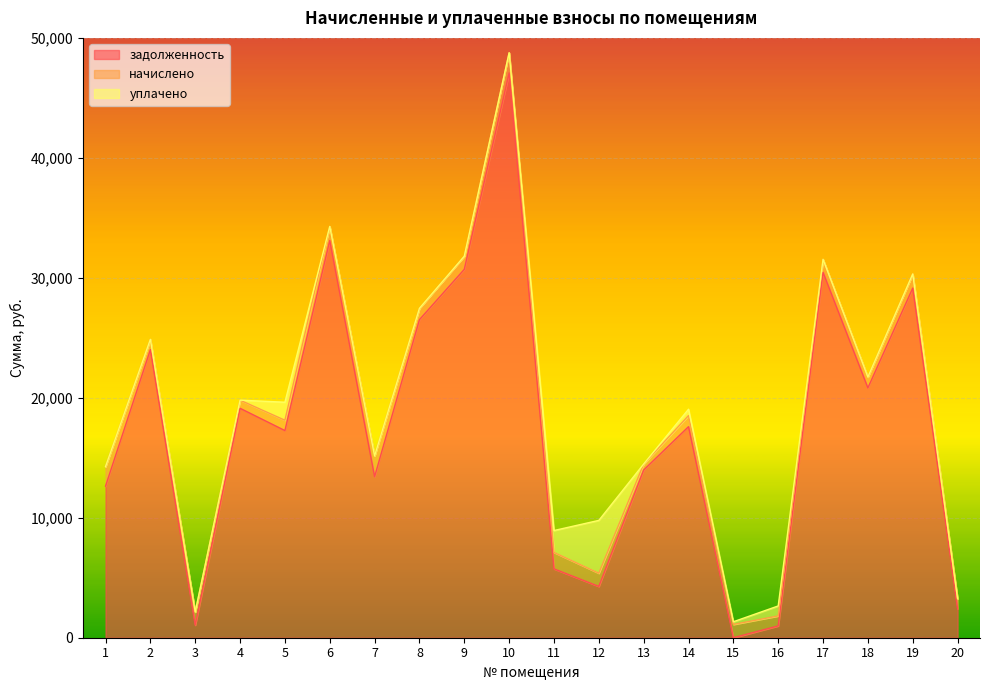

What is the value of the задолженность point at the 9th from the left?

30708.2